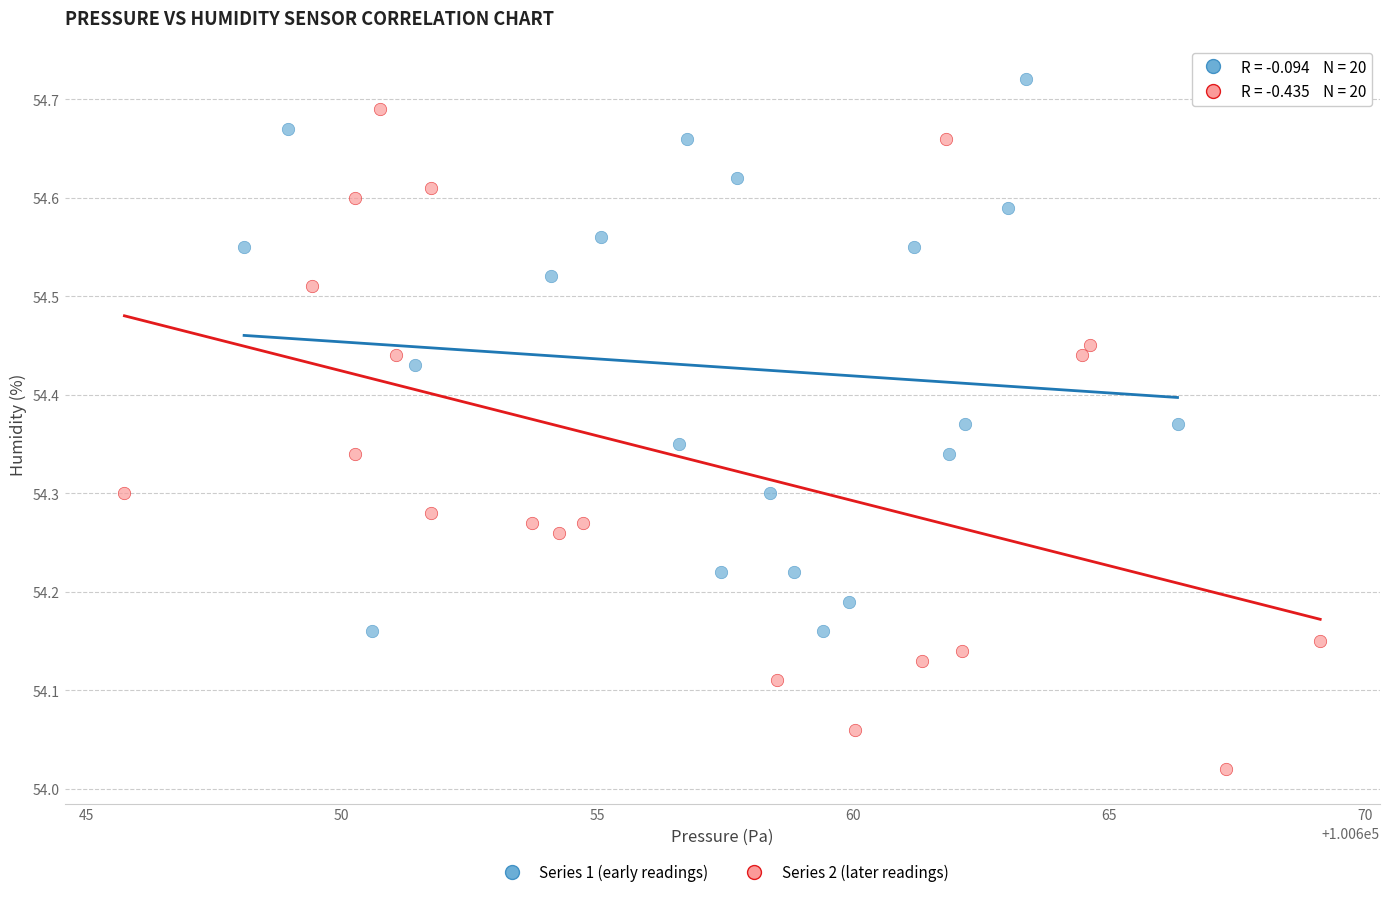

Which series contains the lowest Y value?

Series 2 (later readings)